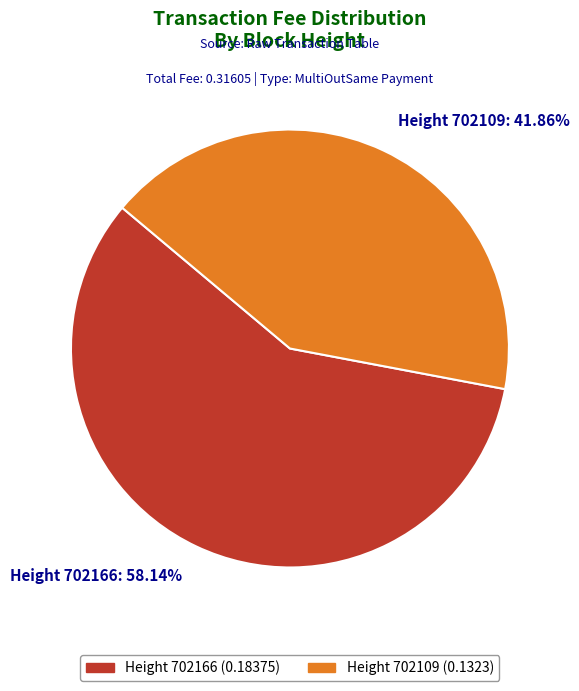

Combined, do Height 702109: 41.86% and Height 702166: 58.14% account for over 50%?

Yes